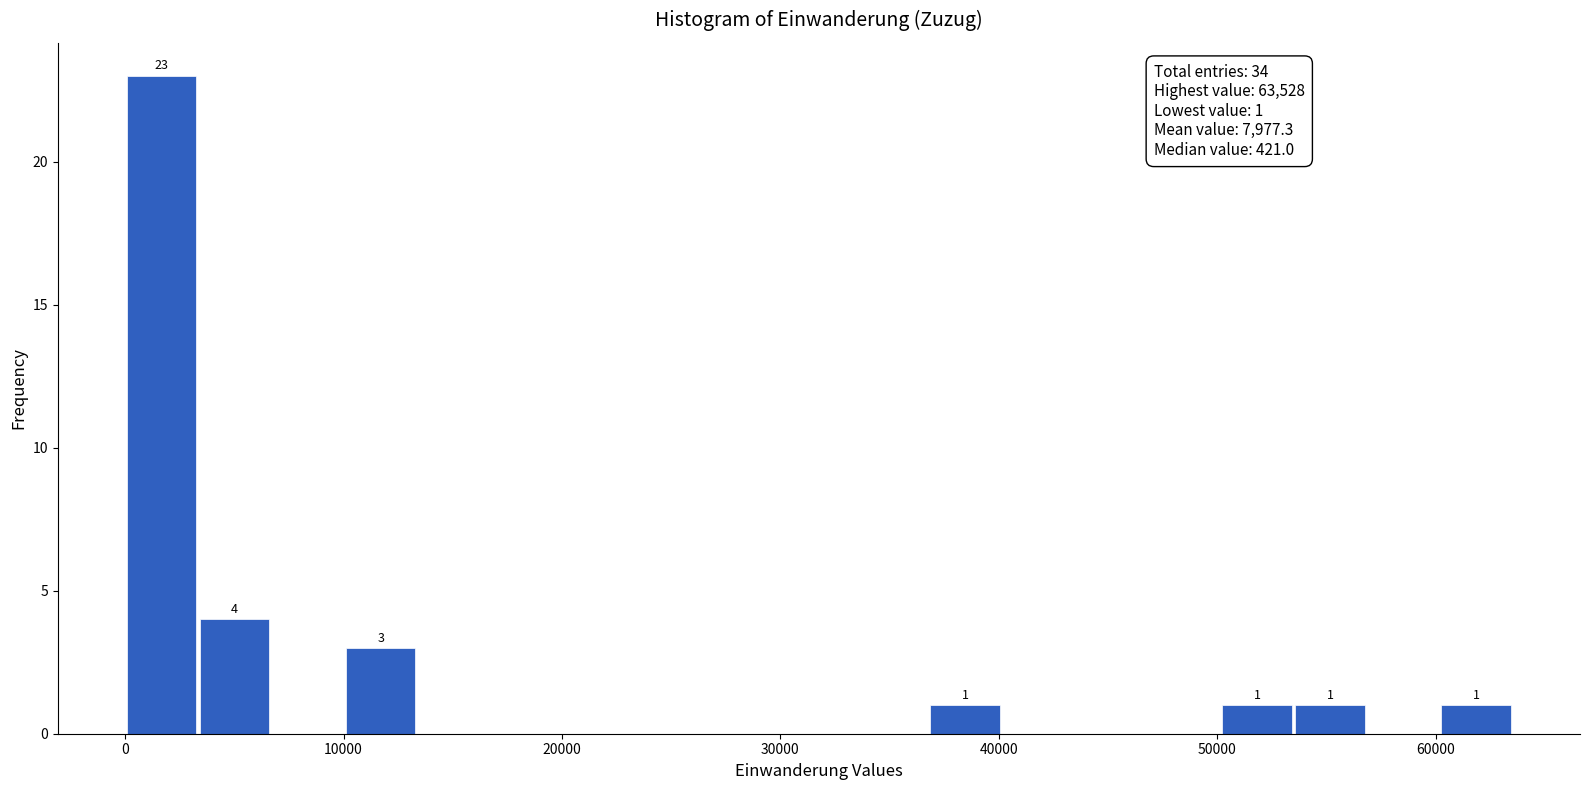

Read against the x-axis, roughly where is the centre of the tallest bar?

2000